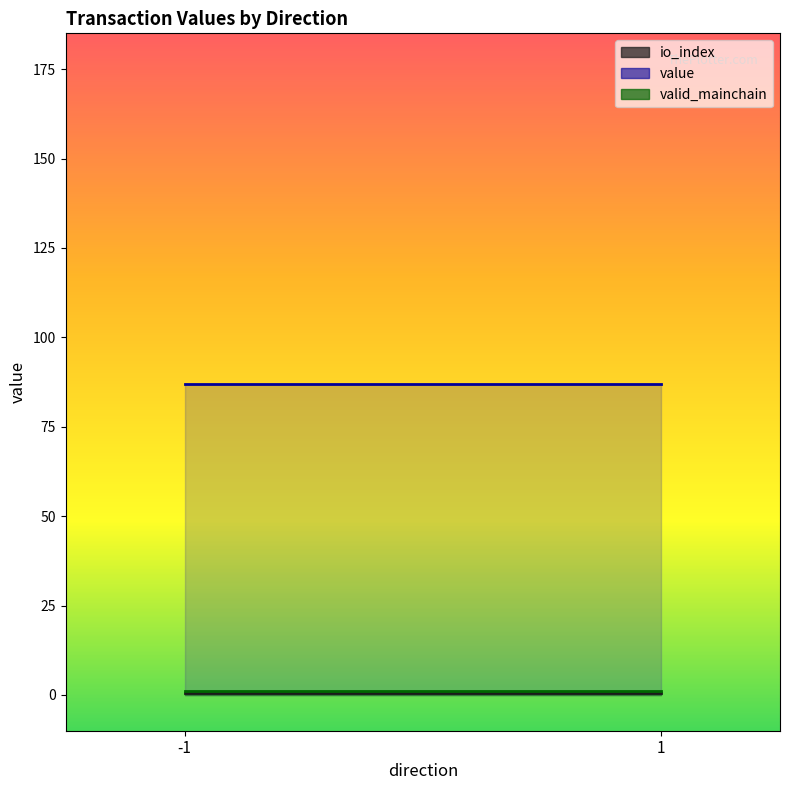

Does the chart have visible grid lines?

No